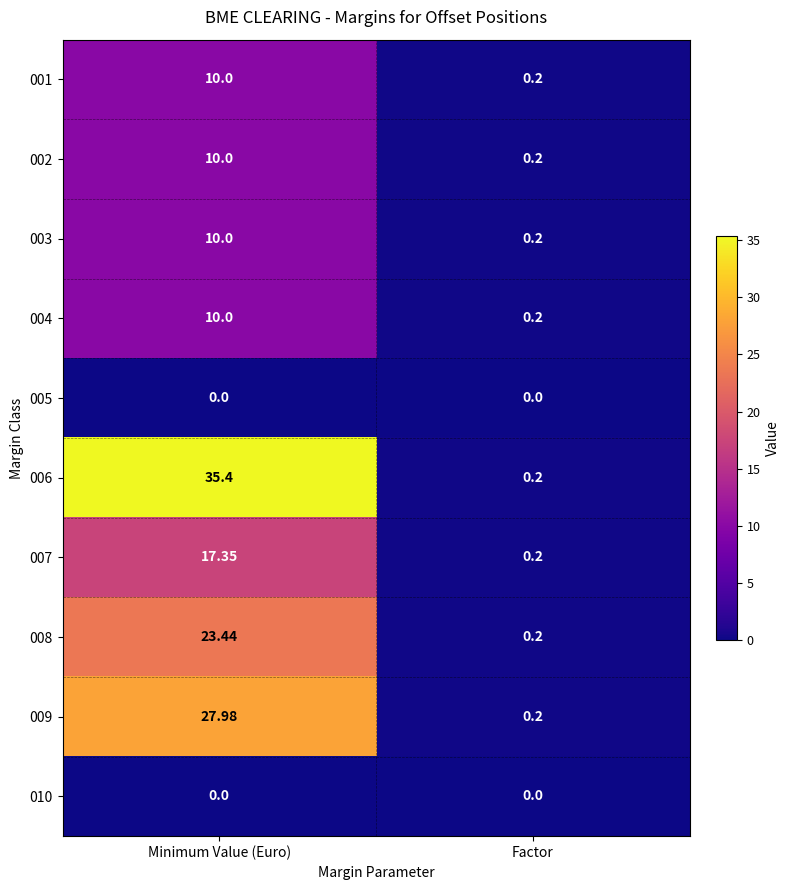

At which label does 003 reach its peak?

Minimum Value (Euro)